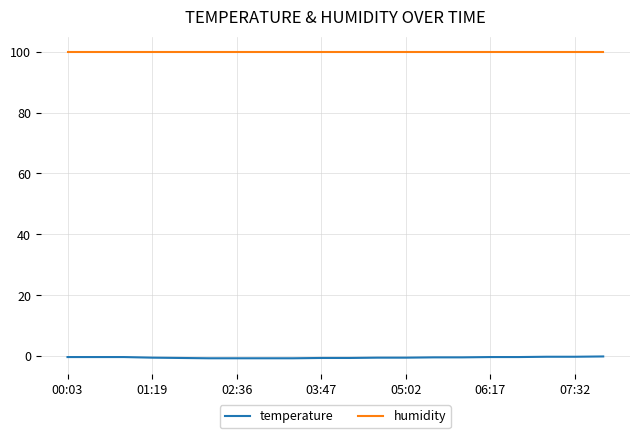

What is the smallest value displayed?

-0.7